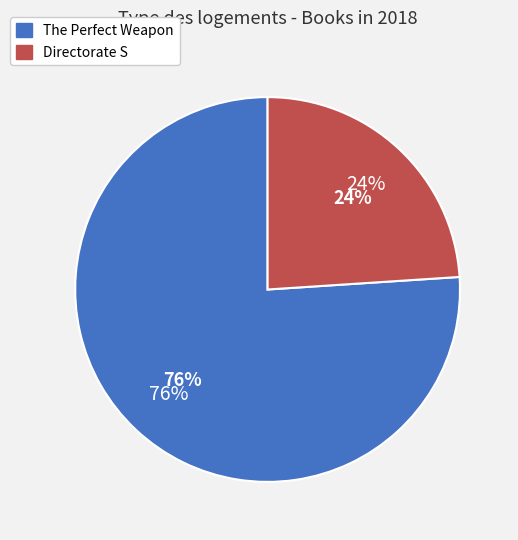

What portion of the pie excludes Directorate S?

76.0%